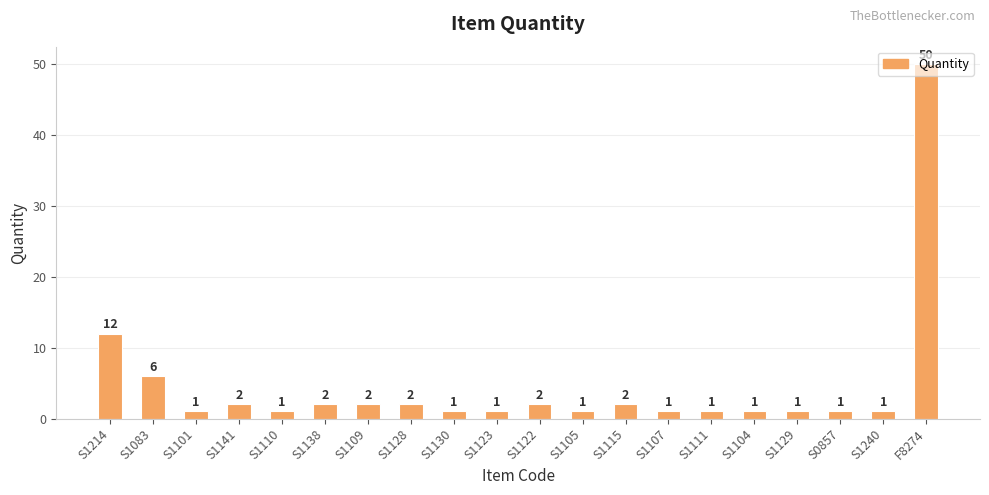

The value at S1122 is 2. True or false?

True